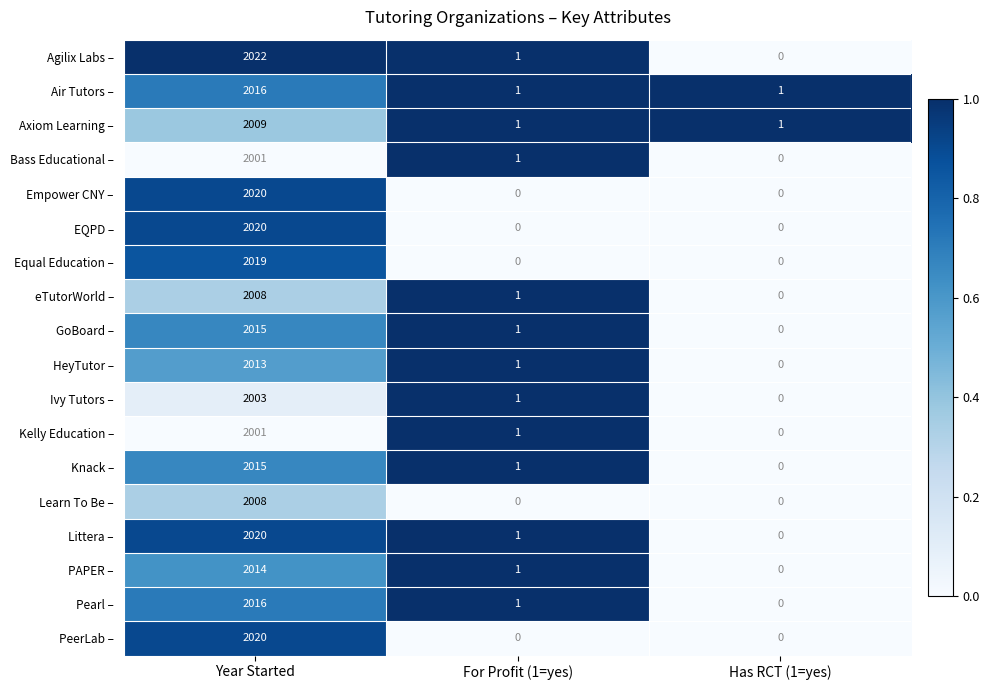

What is the total value across all series at For Profit (1=yes)?

13